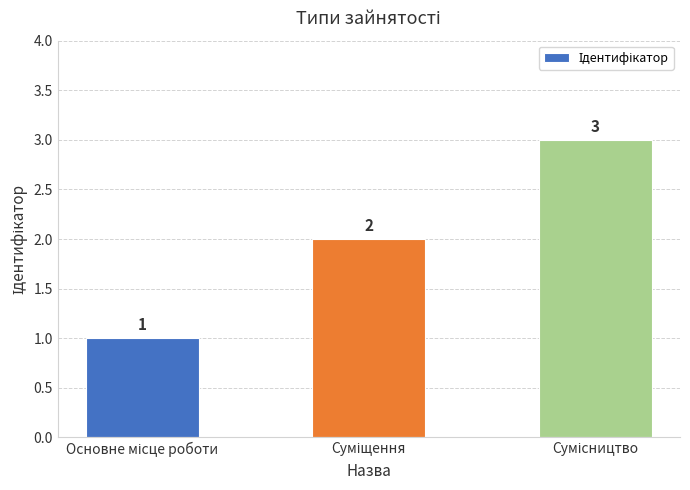

What is the maximum value shown in the chart?

3